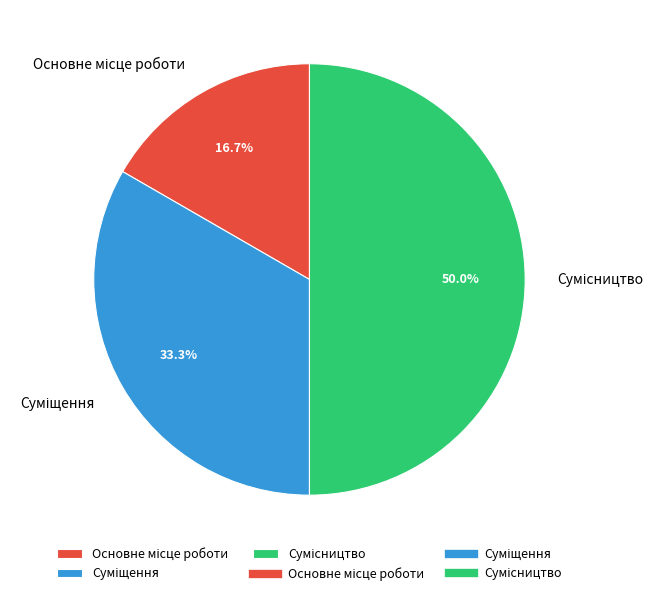

What portion of the pie excludes Сумісництво?

50.0%